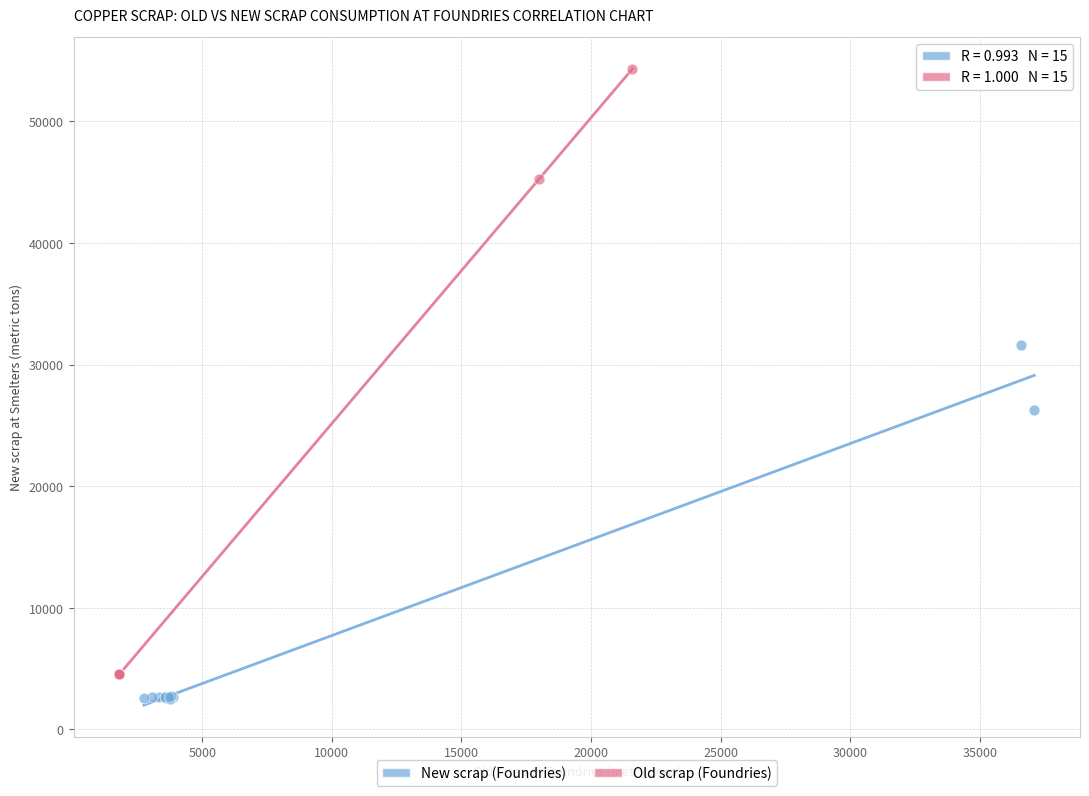

Which series has the widest spread of Y values?

Old scrap (Foundries)